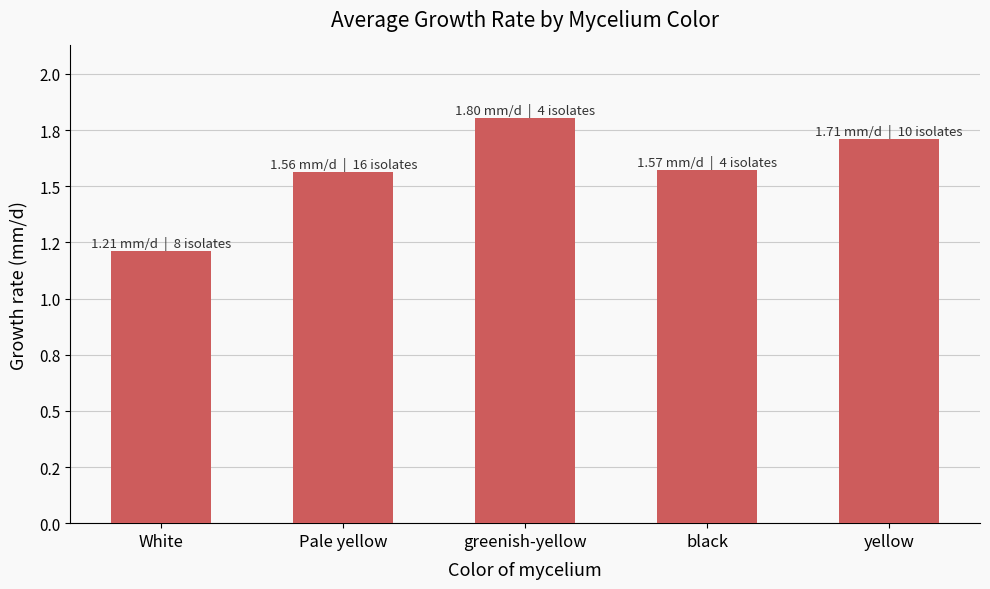

Reading left to right, transcribe all the data shown in this chart.

White=1.2	Pale yellow=1.6	greenish-yellow=1.8	black=1.6	yellow=1.7